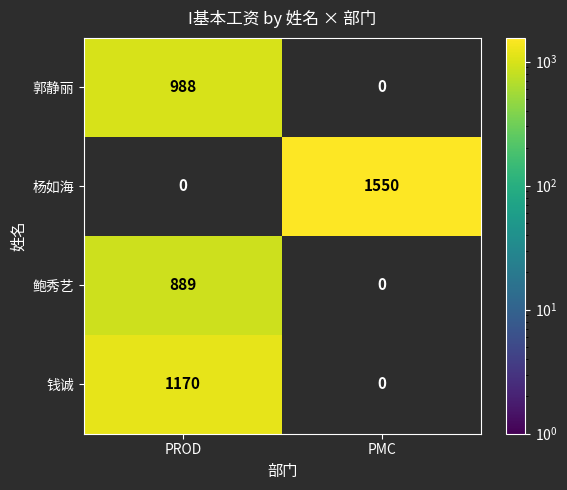

True or false: 钱诚 has a value of 1170 at PROD.

True